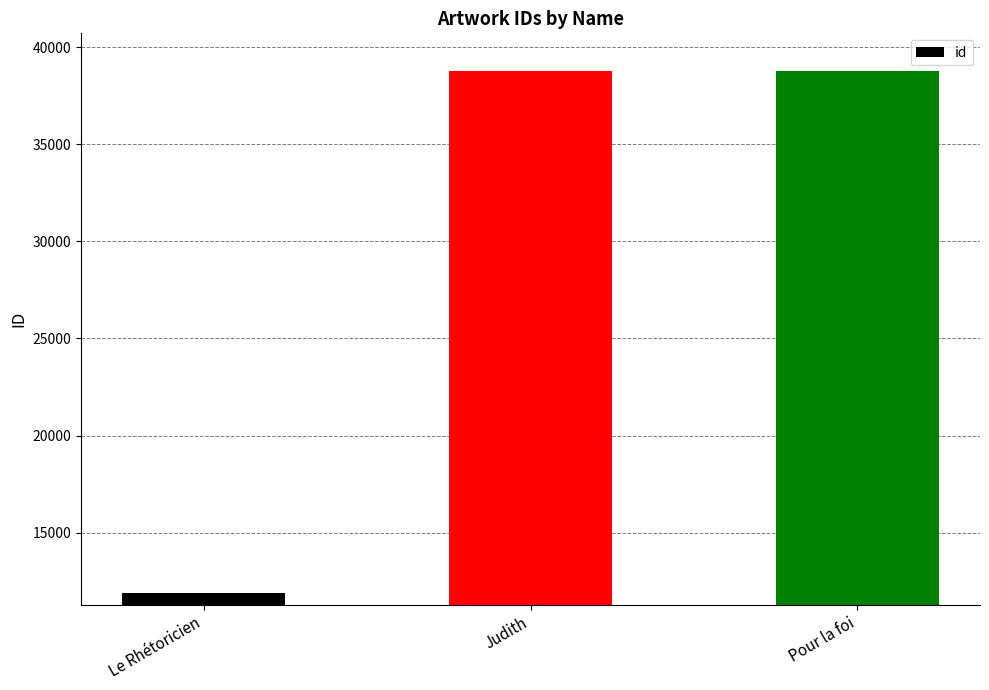

Is it true that the value at Le Rhétoricien is 18249?

False